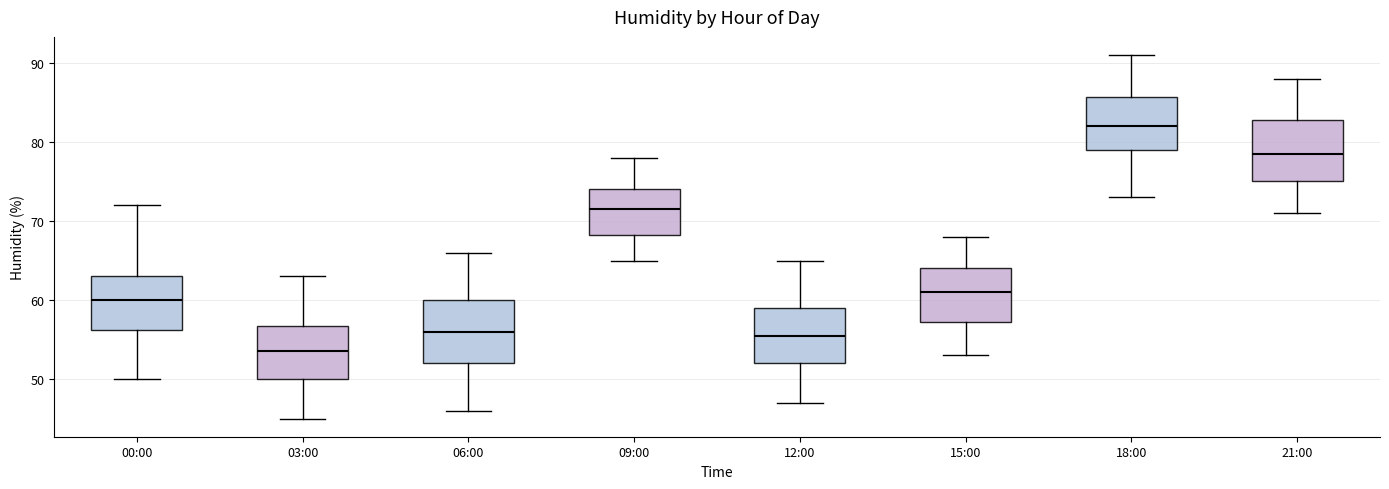

Which box has the lowest median line?

03:00